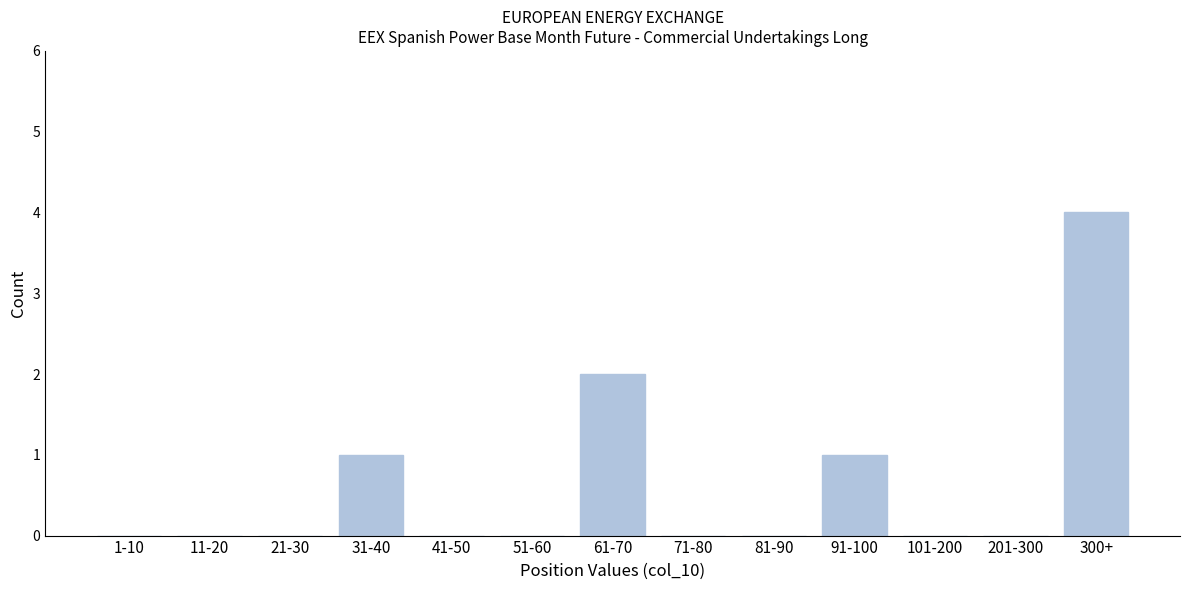

Reading right to left, list all the values displayed in this chart.

300+=4	201-300=0	101-200=0	91-100=1	81-90=0	71-80=0	61-70=2	51-60=0	41-50=0	31-40=1	21-30=0	11-20=0	1-10=0